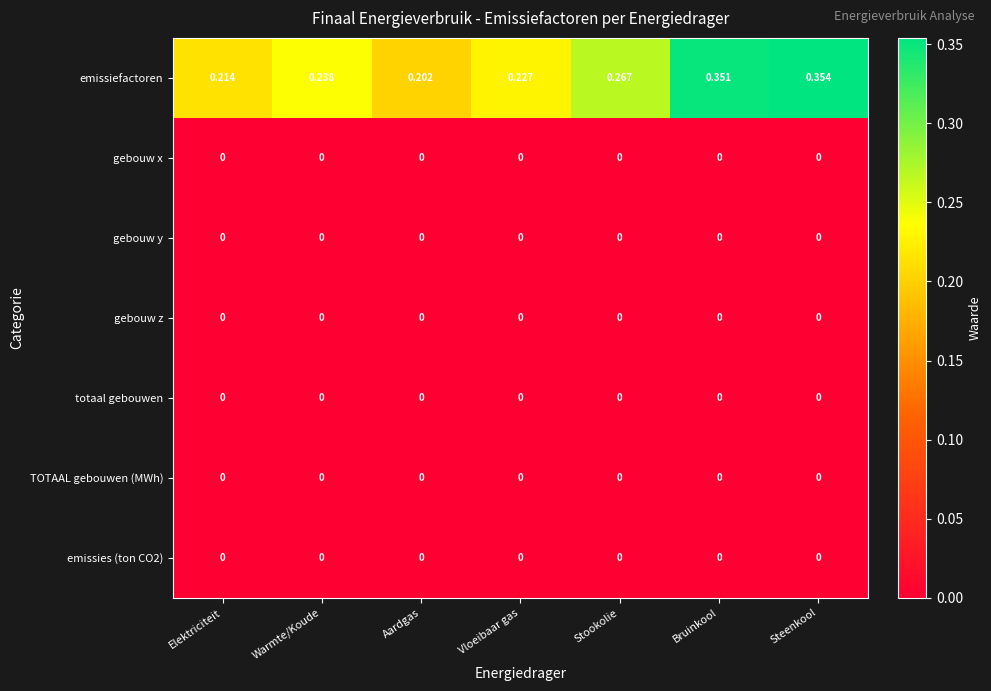

Which label corresponds to the largest value in the chart?

Steenkool